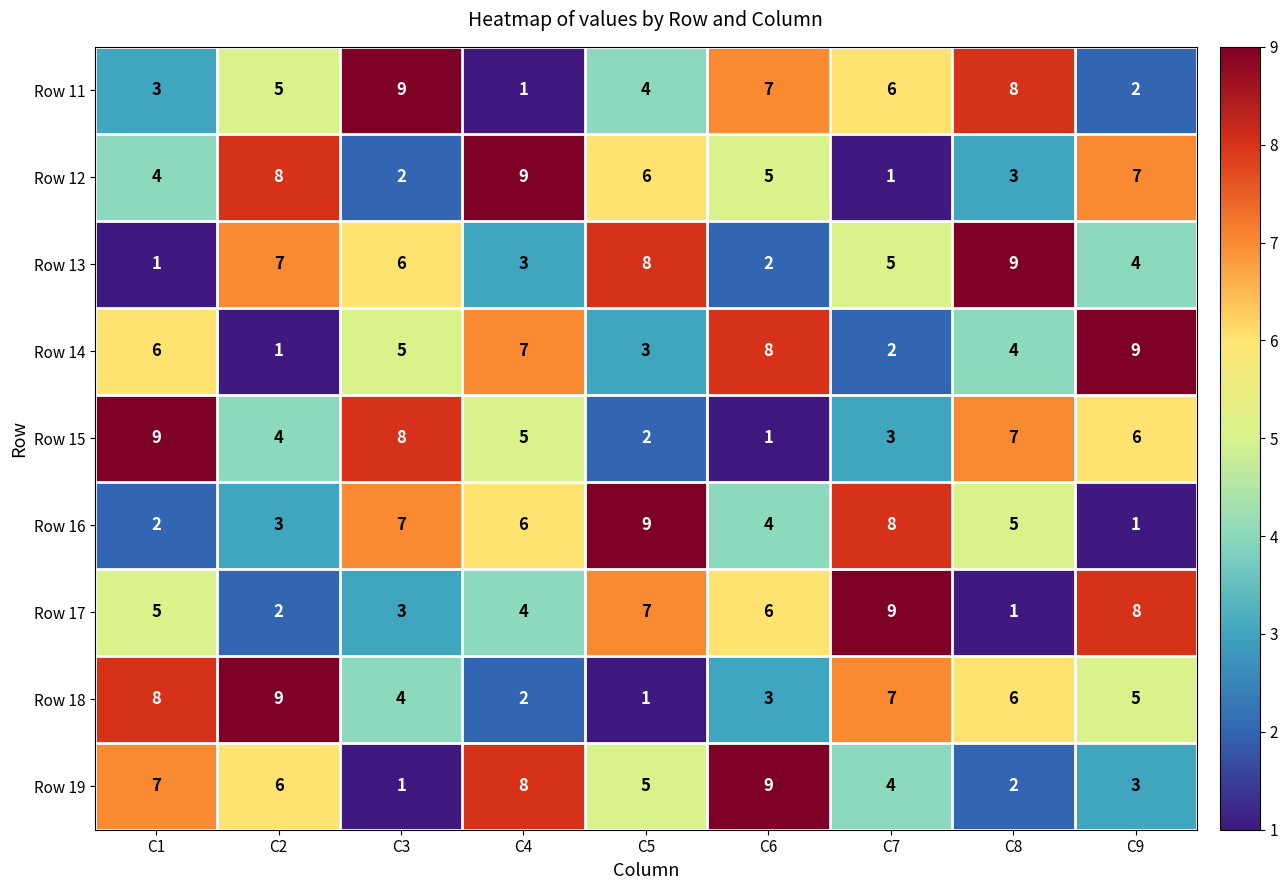

What is the highest value of the Row 15 series?

9